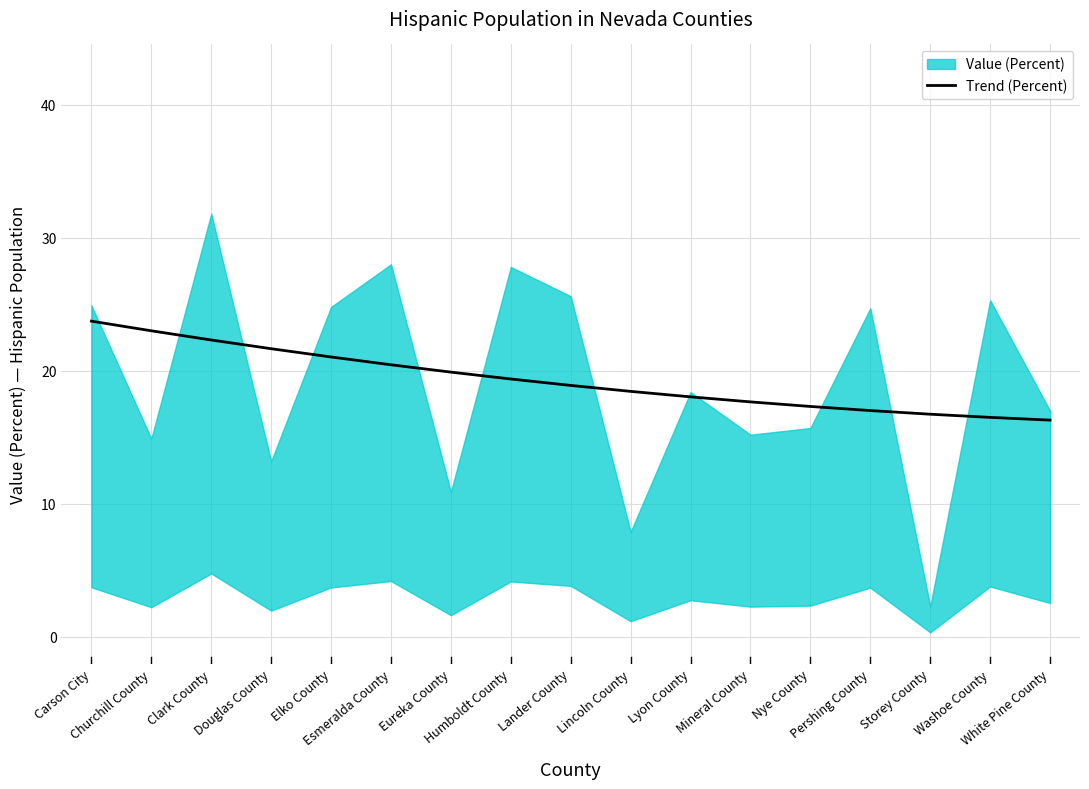

Reading left to right, list all the values displayed in this chart.

Carson City=23.7	Churchill County=23.0	Clark County=22.3	Douglas County=21.7	Elko County=21.0	Esmeralda County=20.5	Eureka County=19.9	Humboldt County=19.4	Lander County=18.9	Lincoln County=18.5	Lyon County=18.0	Mineral County=17.7	Nye County=17.3	Pershing County=17.0	Storey County=16.7	Washoe County=16.5	White Pine County=16.3